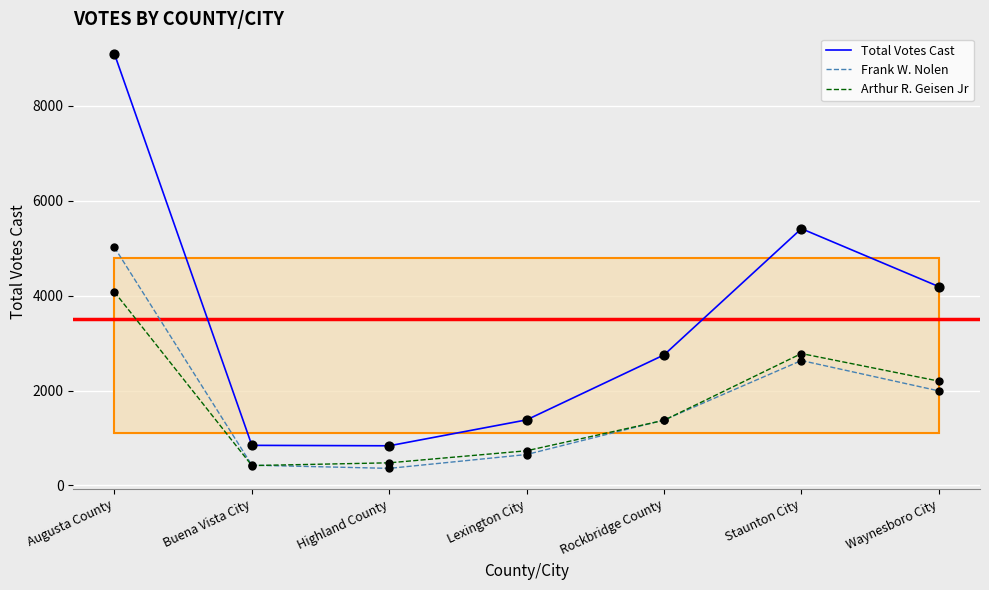

Which series has the largest range (max minus min)?

Total Votes Cast